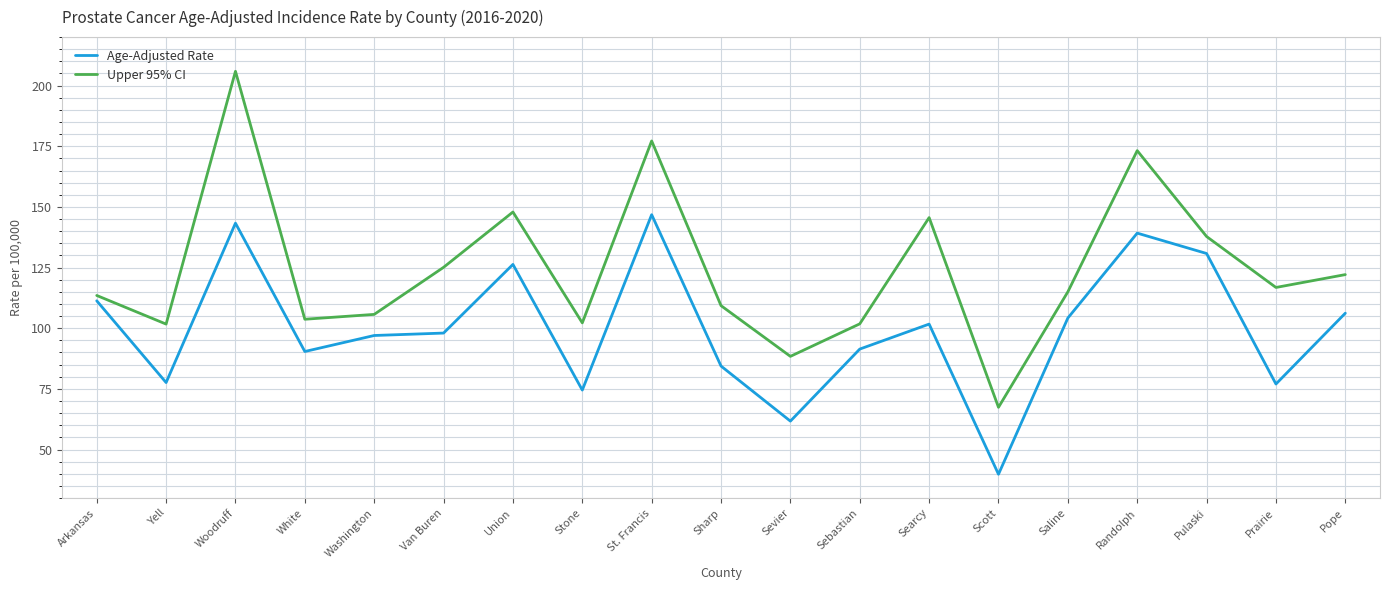

Where is the first local maximum for Upper 95% CI?

Woodruff